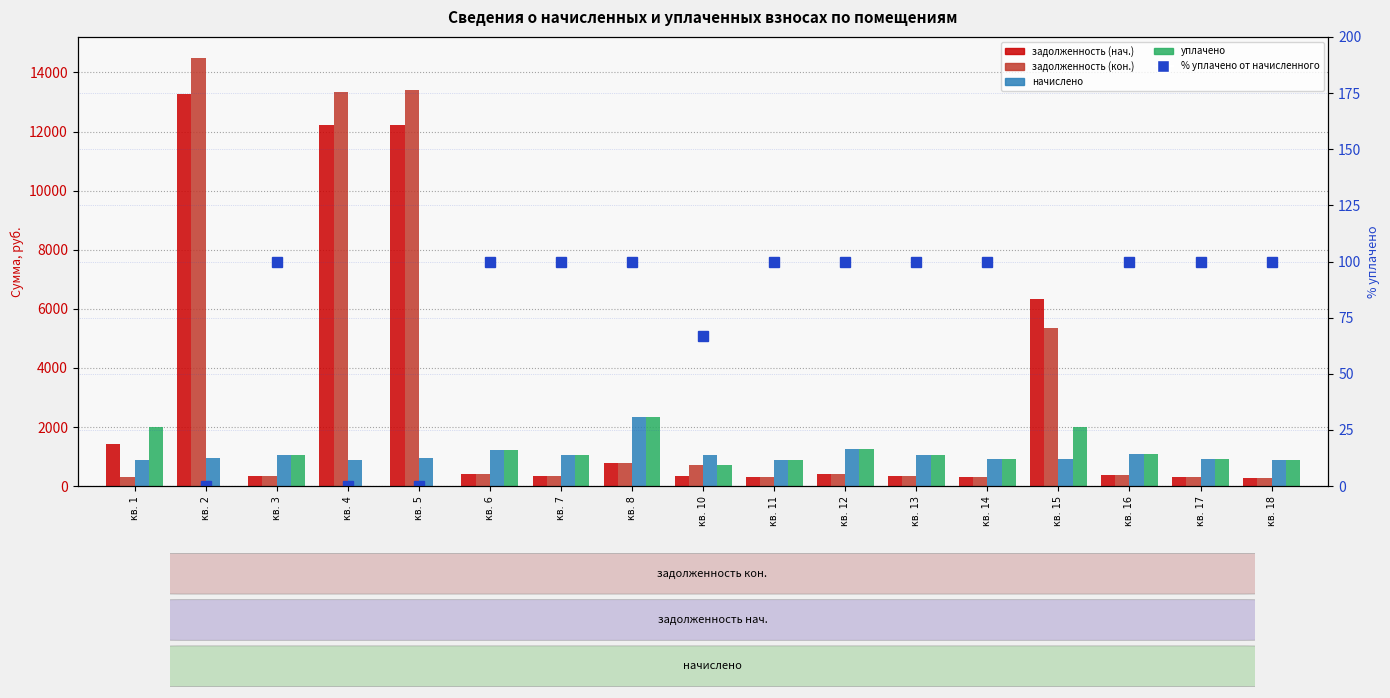

Which label corresponds to the largest value in the chart?

кв. 2